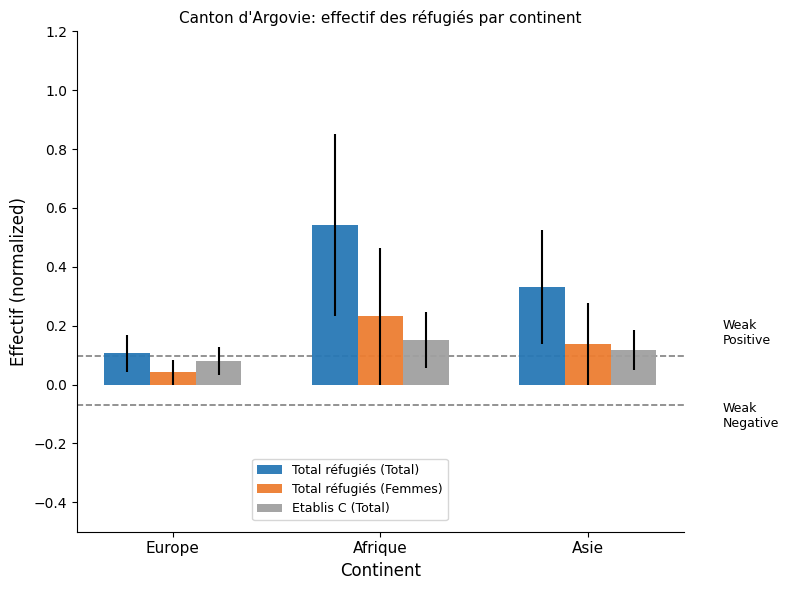

Which category has the highest value across all series?

Afrique